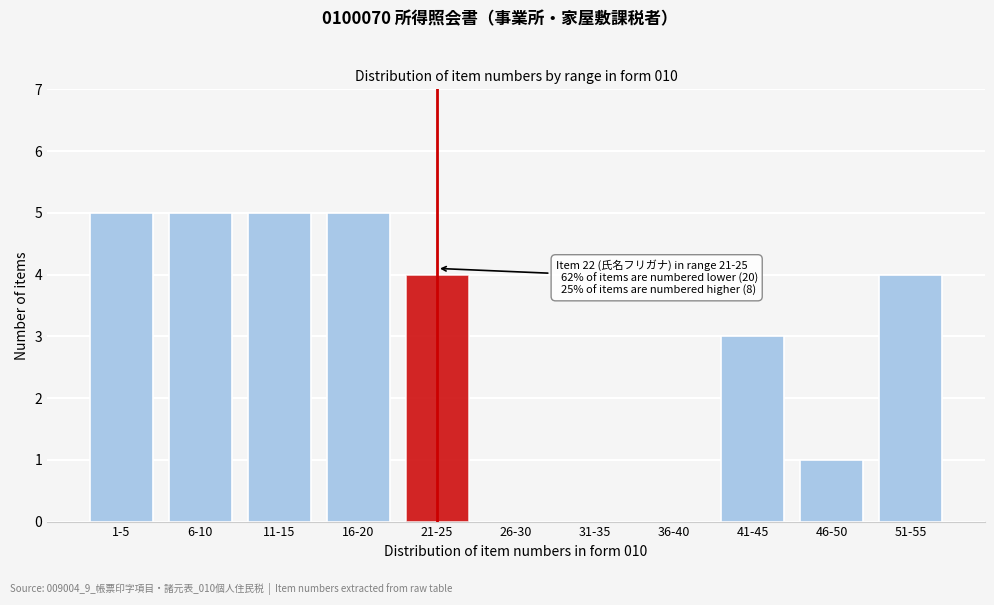

Reading right to left, list all the values displayed in this chart.

51-55=4	46-50=1	41-45=3	36-40=0	31-35=0	26-30=0	21-25=4	16-20=5	11-15=5	6-10=5	1-5=5